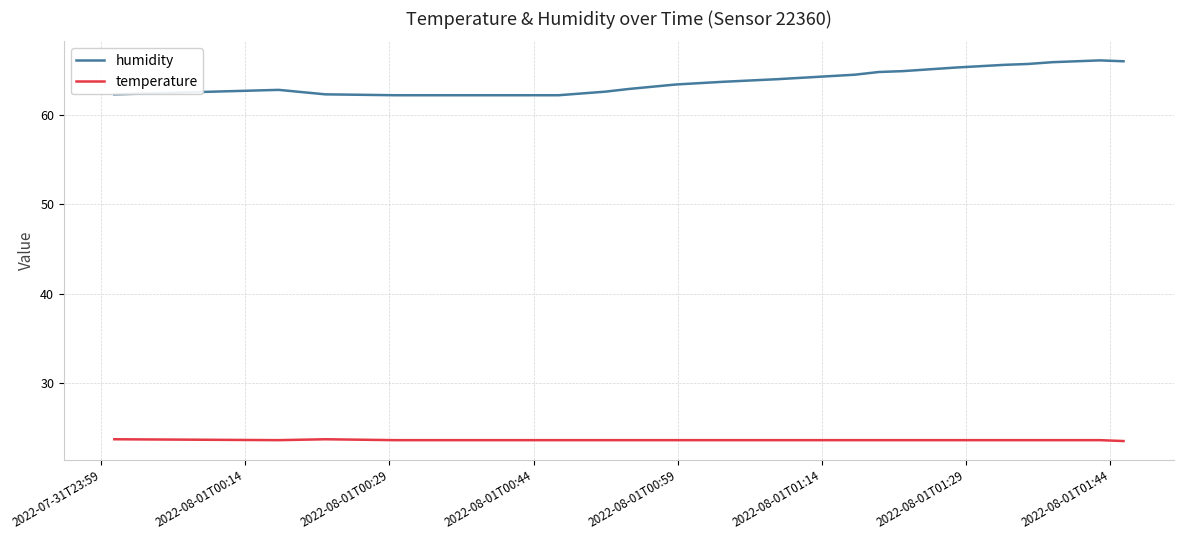

True or false: temperature and humidity intersect in this chart.

False